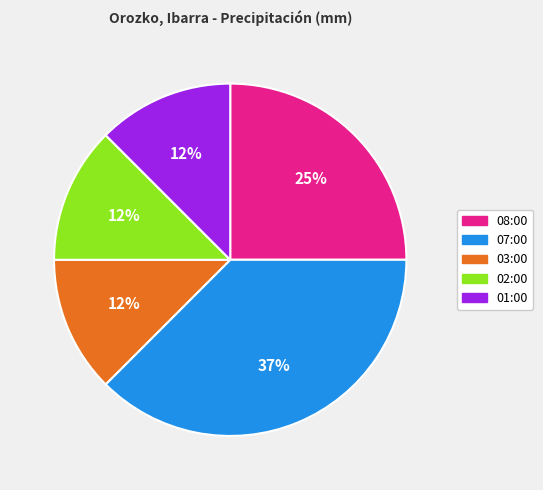

What percentage is the 08:00 slice, to the nearest percent?

25%